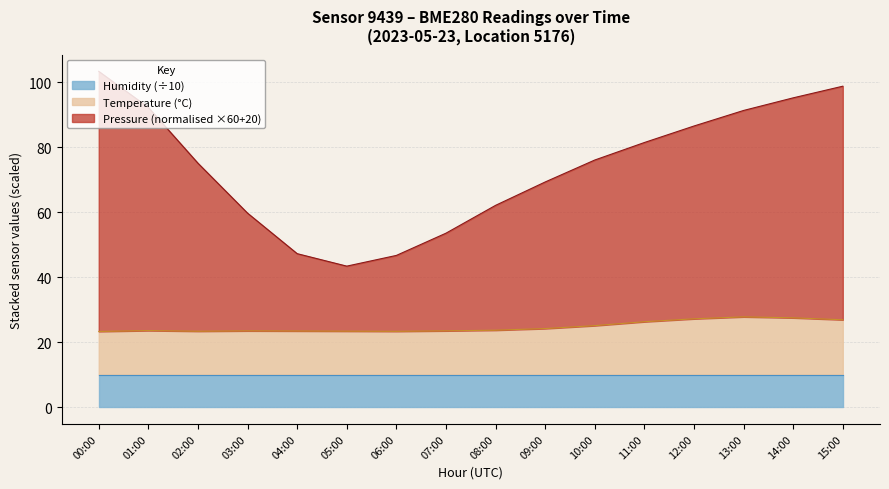

What is the total value across all series at 02:00?

75.1